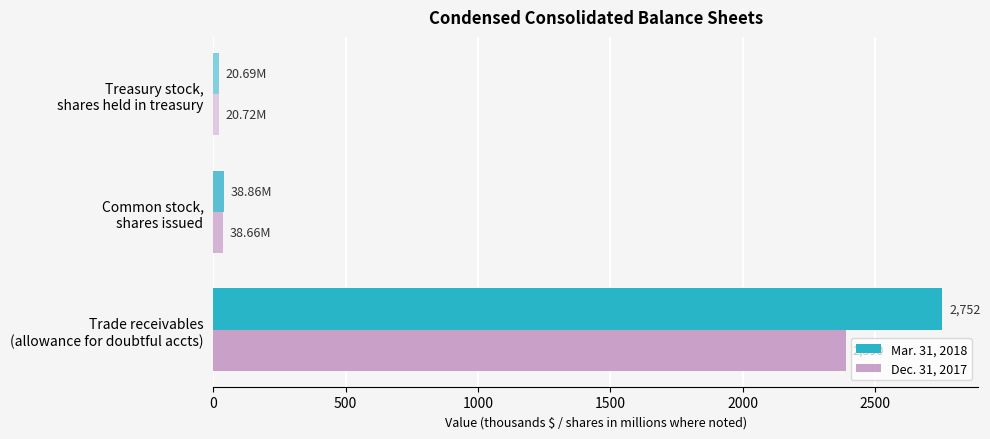

What are all the series names shown in the legend?

Mar. 31, 2018, Dec. 31, 2017